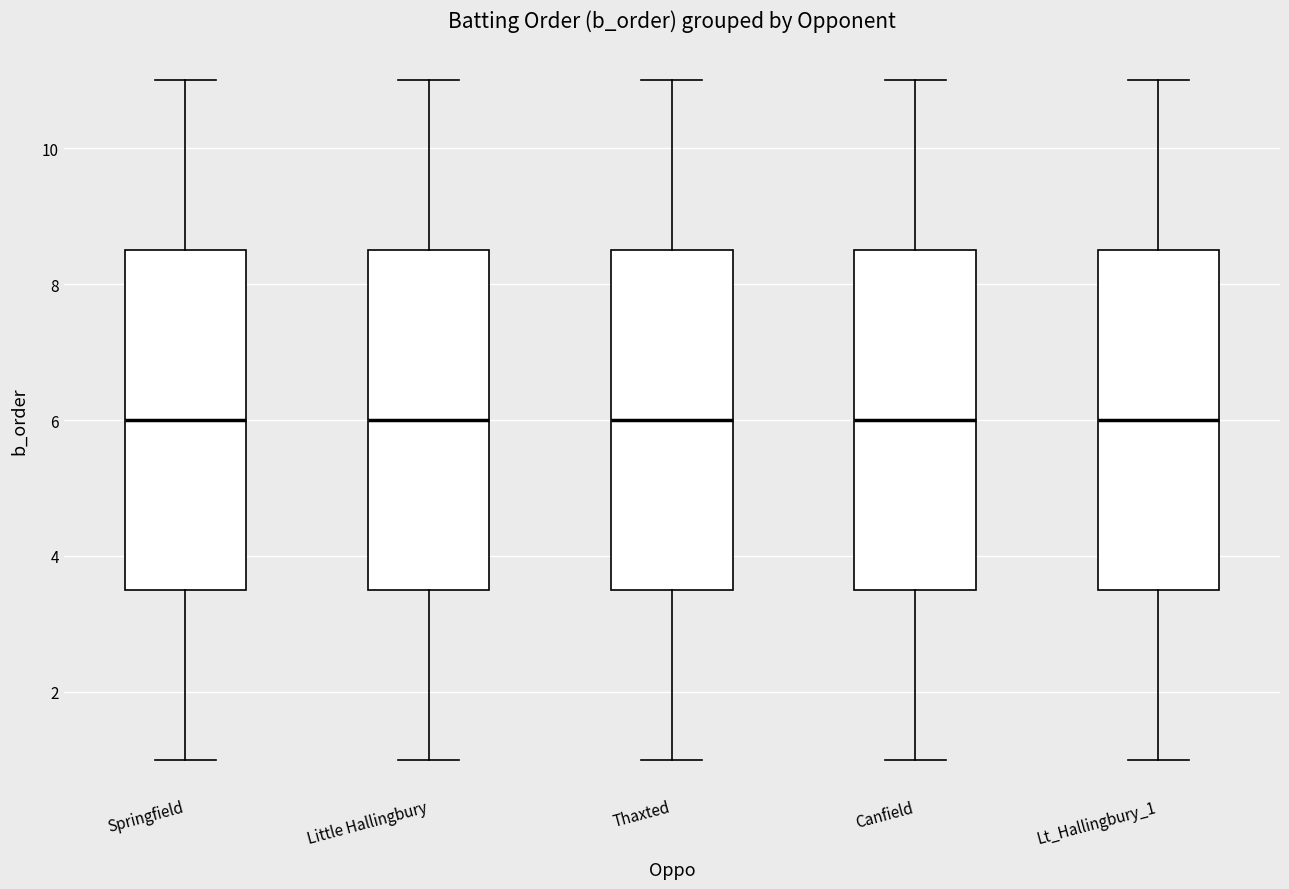

Reading left to right, read every box against the y-axis: the position of its median line, the range the box covers, and the ends of its whiskers. The values are not printed on the chart, so give them approximately, as read against the axis.

Springfield: median 6.0, box 3.6 to 8.6, whiskers 1.0 to 11.0
Little Hallingbury: median 6.0, box 3.6 to 8.6, whiskers 1.0 to 11.0
Thaxted: median 6.0, box 3.6 to 8.6, whiskers 1.0 to 11.0
Canfield: median 6.0, box 3.6 to 8.6, whiskers 1.0 to 11.0
Lt_Hallingbury_1: median 6.0, box 3.6 to 8.6, whiskers 1.0 to 11.0